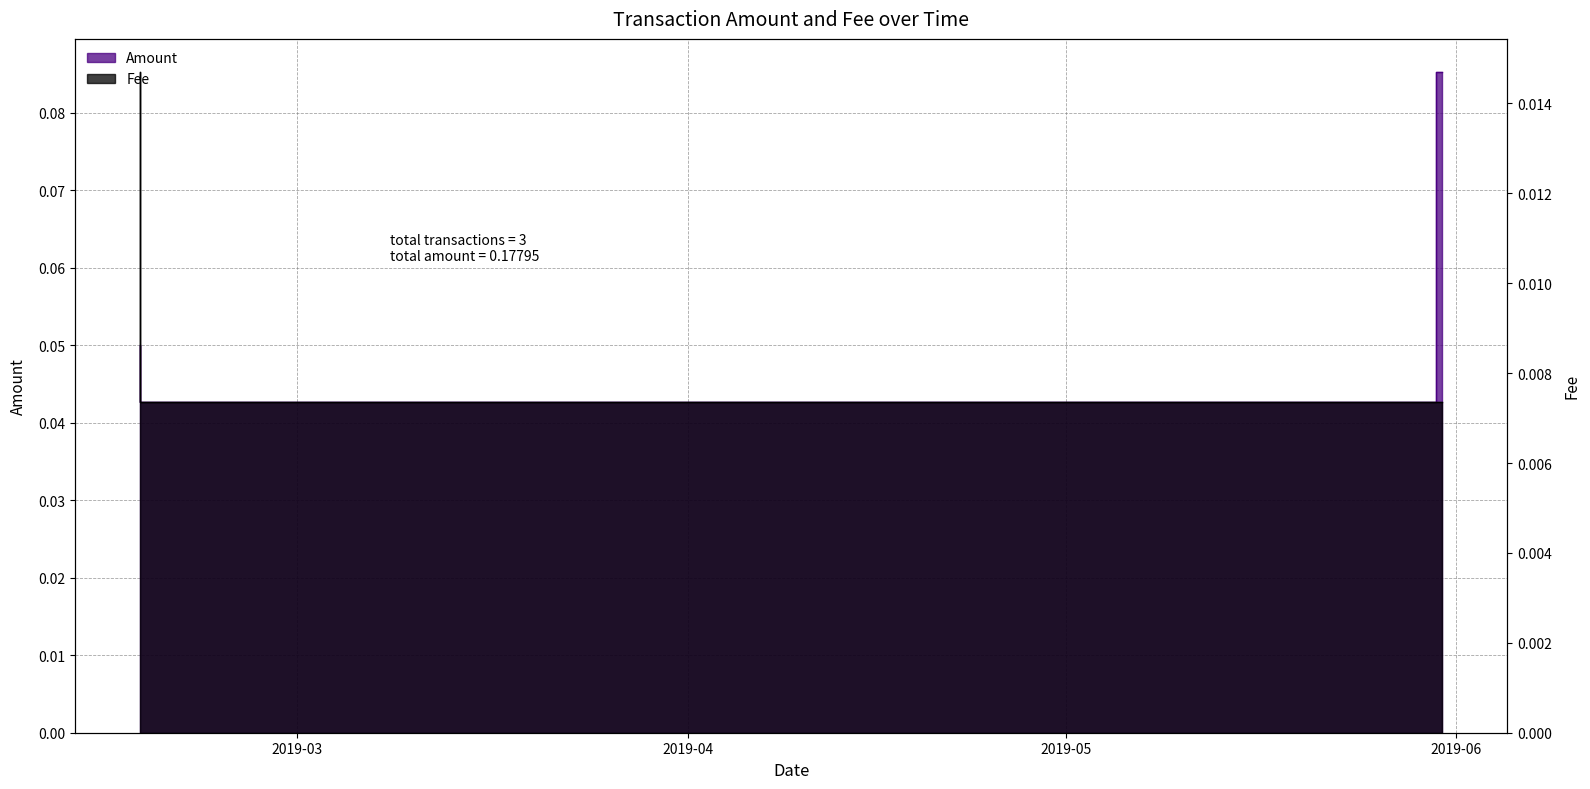

What position from the right is 2019-02-16 13:31:49?

3